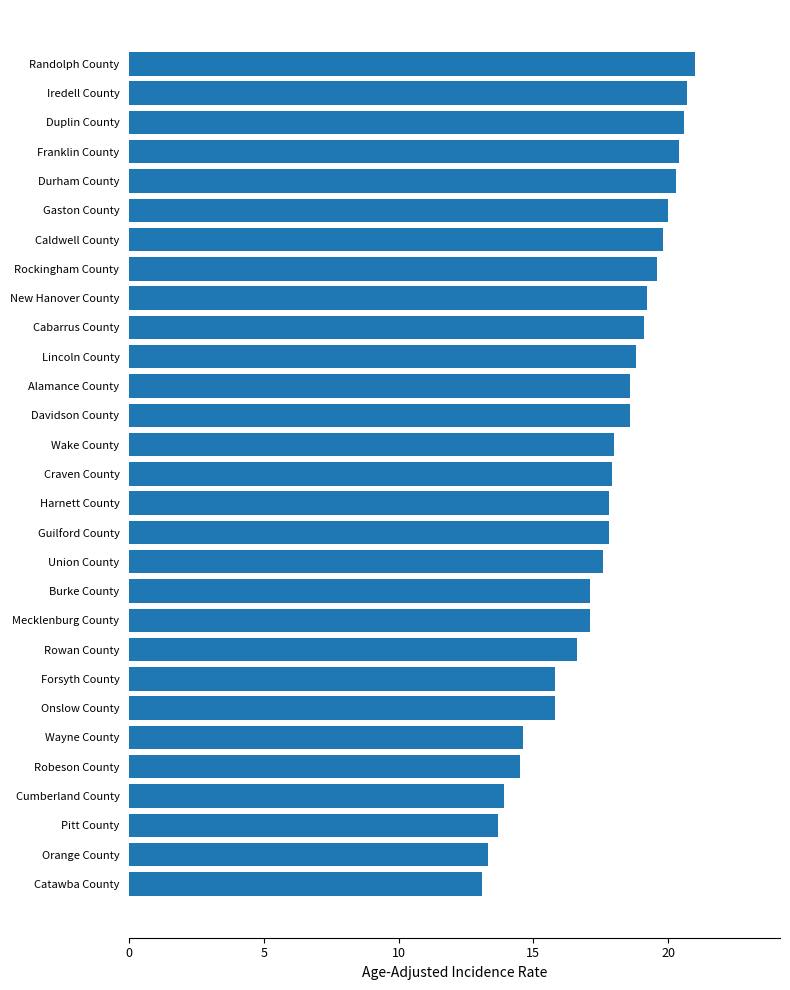

What is the maximum value shown in the chart?

21.0